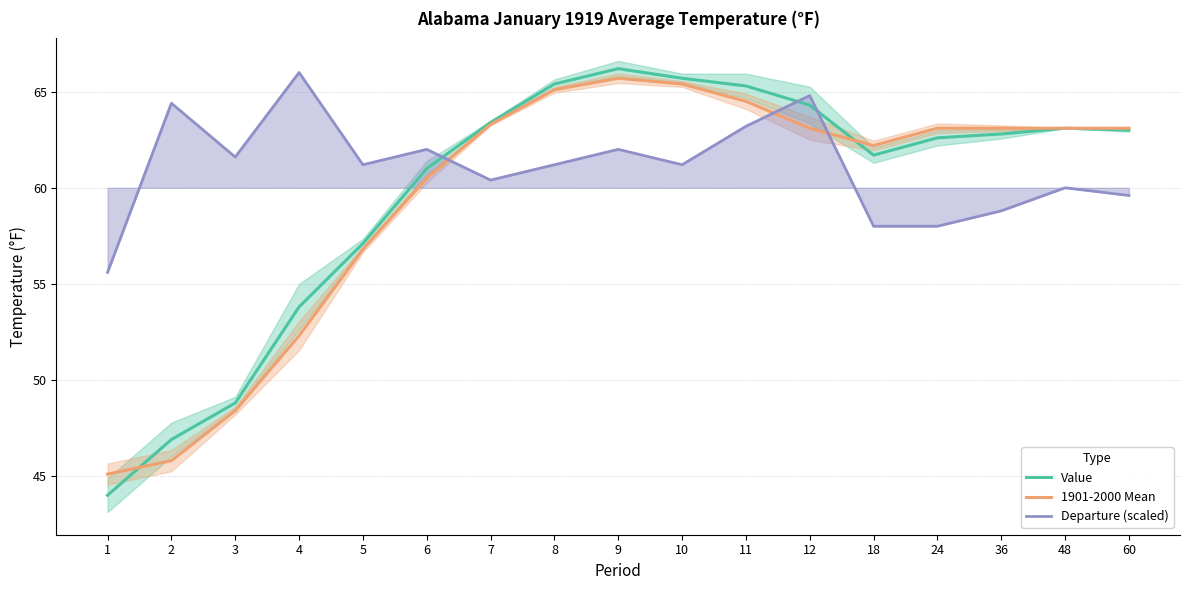

True or false: Value and Departure (scaled) intersect in this chart.

True